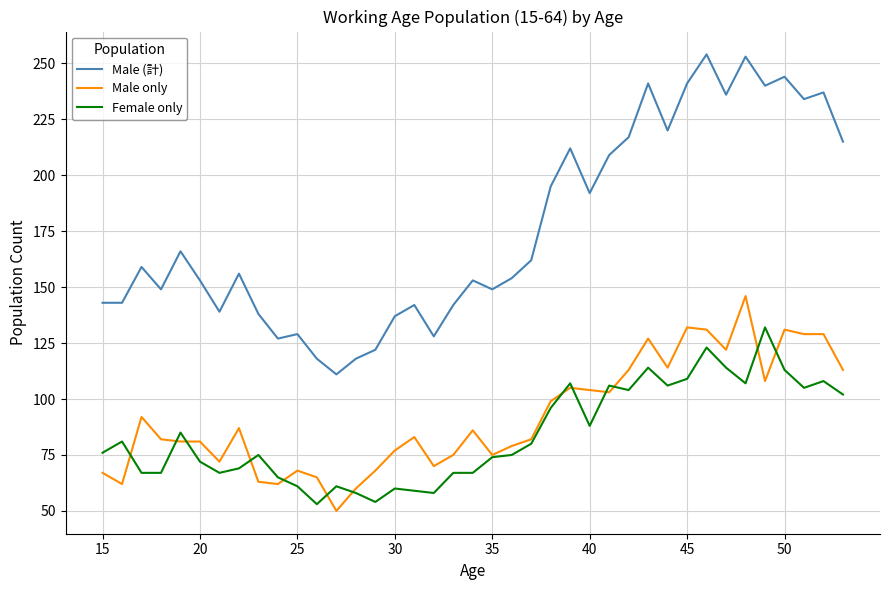

What is the maximum value for Female only?

132